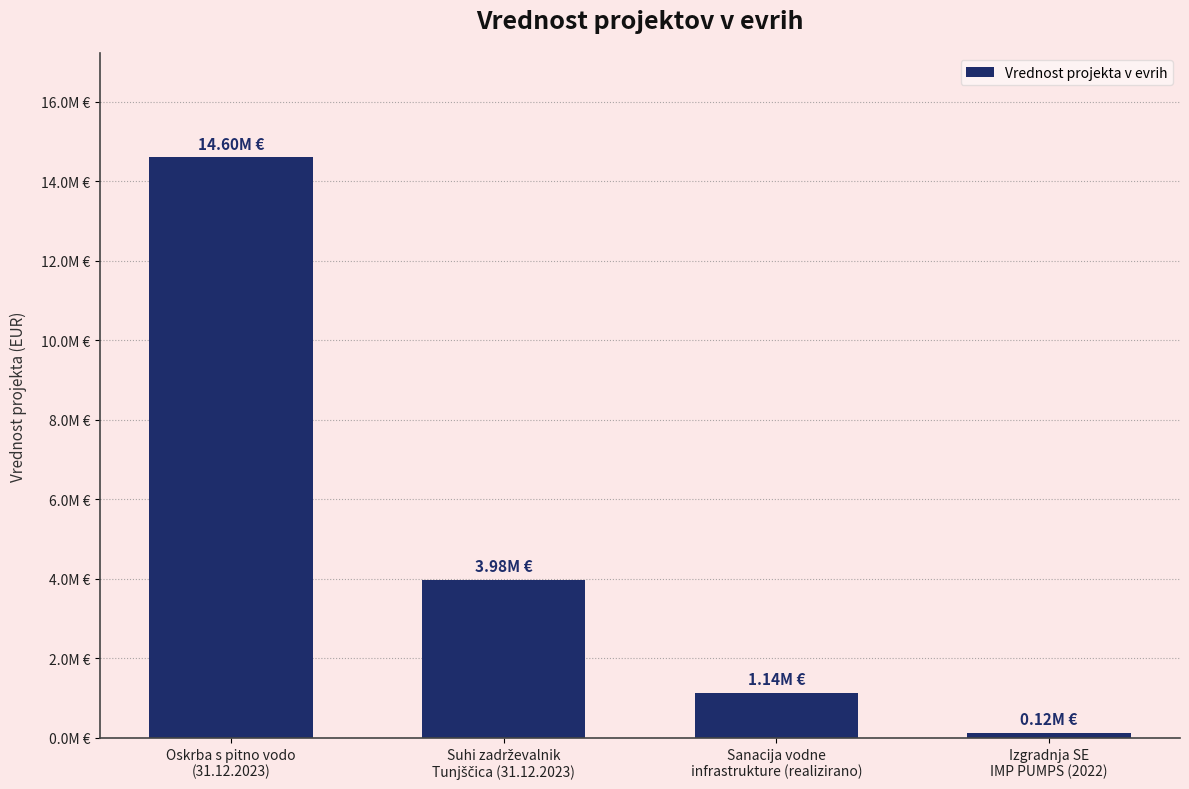

How many bars are there in total?

4